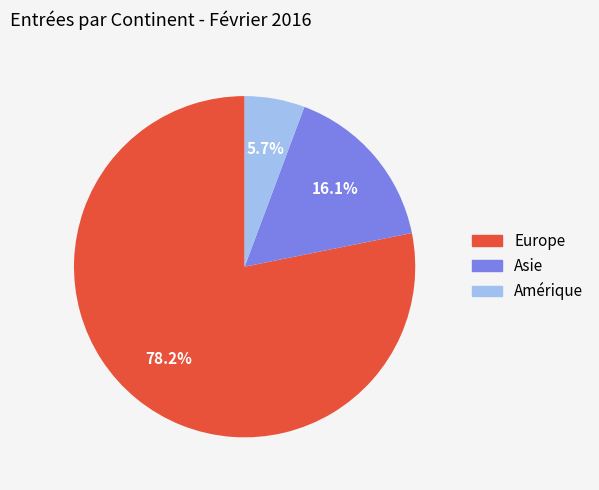

To the nearest percent, what percentage of the pie is Amérique?

6%